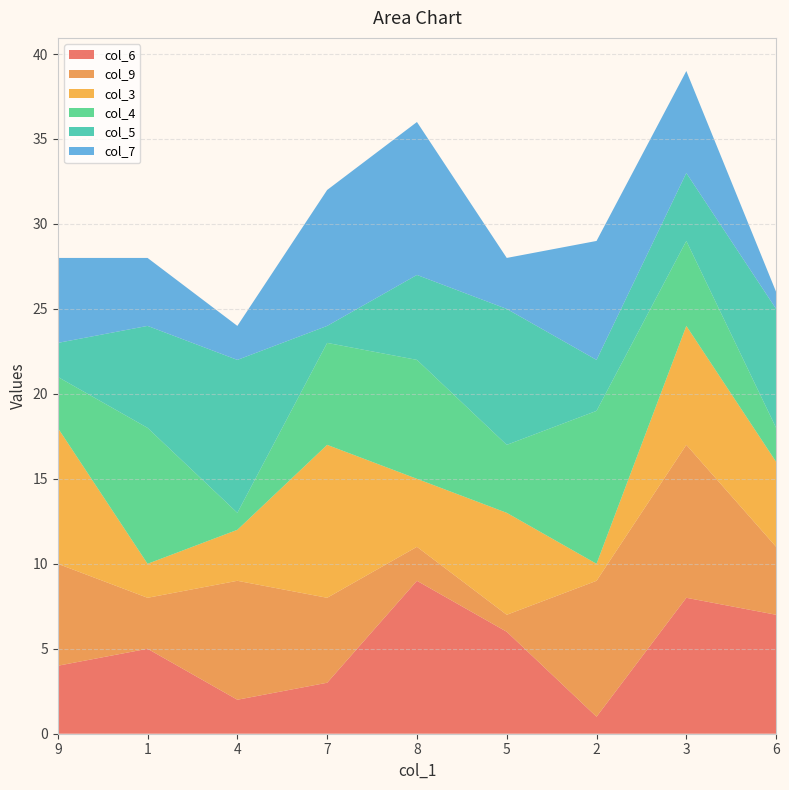

Reading left to right, transcribe all the data shown in this chart.

col_6: 9=4	1=5	4=2	7=3	8=9	5=6	2=1	3=8	6=7
col_9: 9=6	1=3	4=7	7=5	8=2	5=1	2=8	3=9	6=4
col_3: 9=8	1=2	4=3	7=9	8=4	5=6	2=1	3=7	6=5
col_4: 9=3	1=8	4=1	7=6	8=7	5=4	2=9	3=5	6=2
col_5: 9=2	1=6	4=9	7=1	8=5	5=8	2=3	3=4	6=7
col_7: 9=5	1=4	4=2	7=8	8=9	5=3	2=7	3=6	6=1